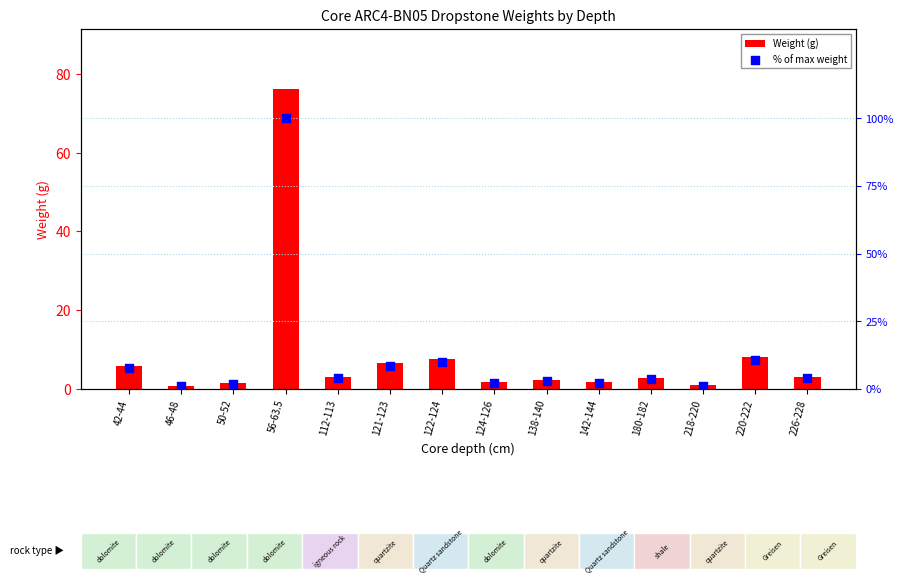

Which series has the largest Y range (max minus min)?

% of max weight